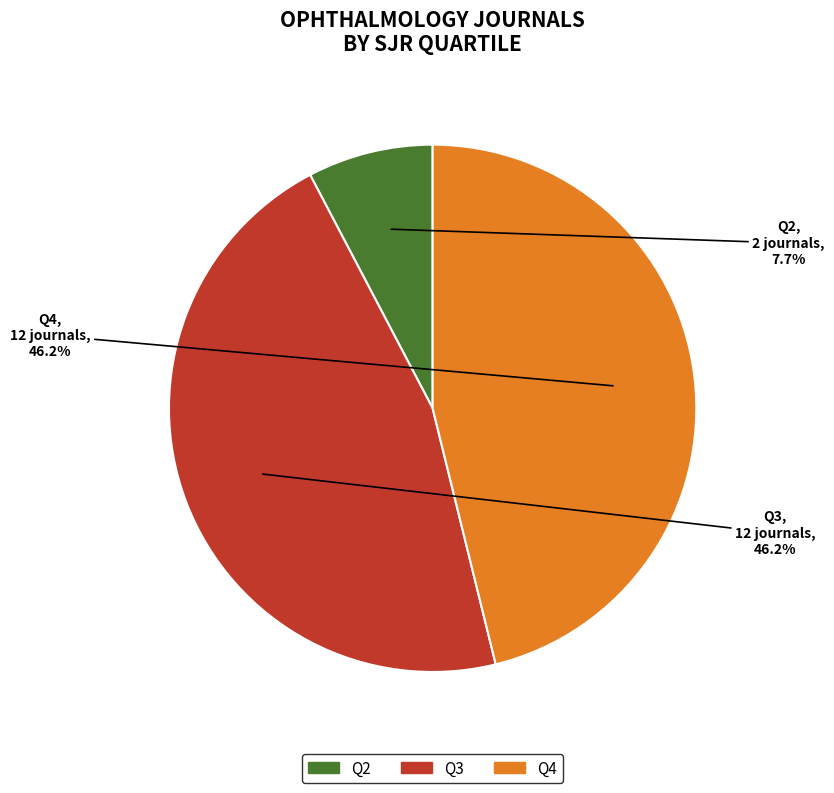

Does Q3 represent more than half of the total?

No